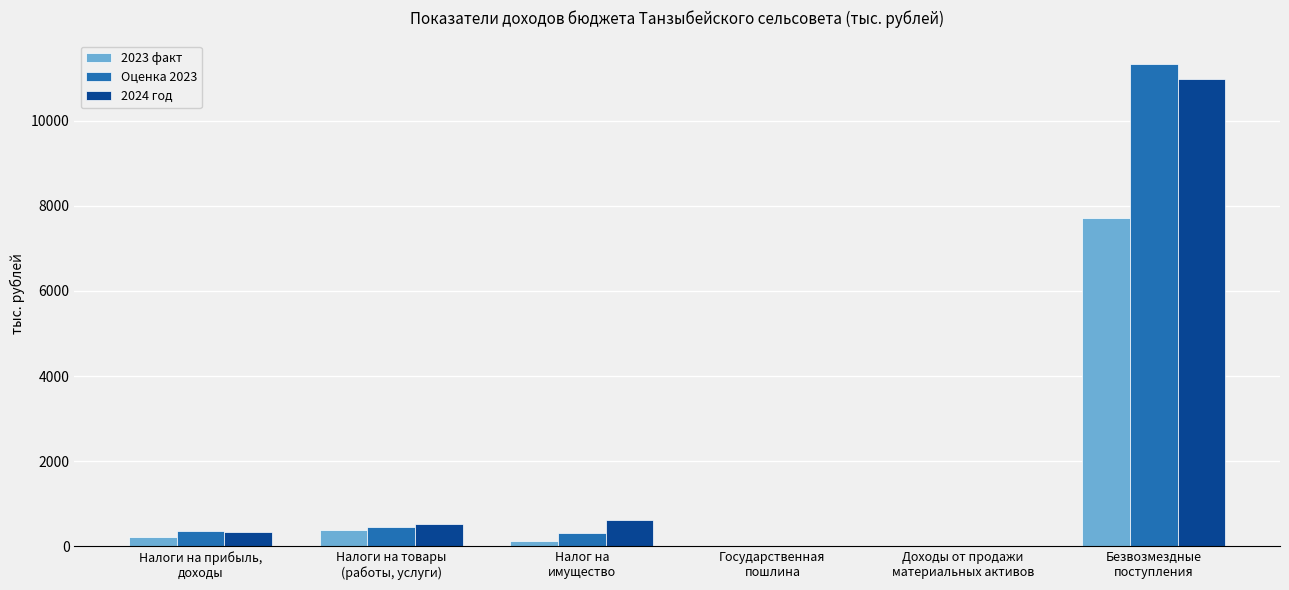

At which label does Оценка 2023 reach its peak?

Безвозмездные
поступления